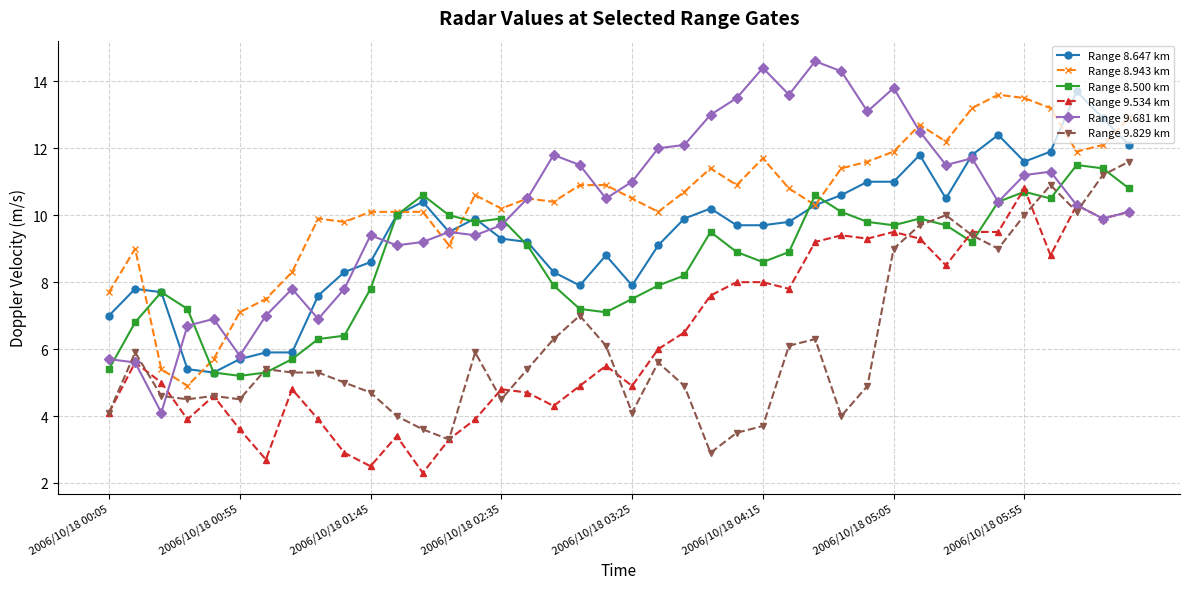

What are all the series names shown in the legend?

Range 8.647 km, Range 8.943 km, Range 8.500 km, Range 9.534 km, Range 9.681 km, Range 9.829 km